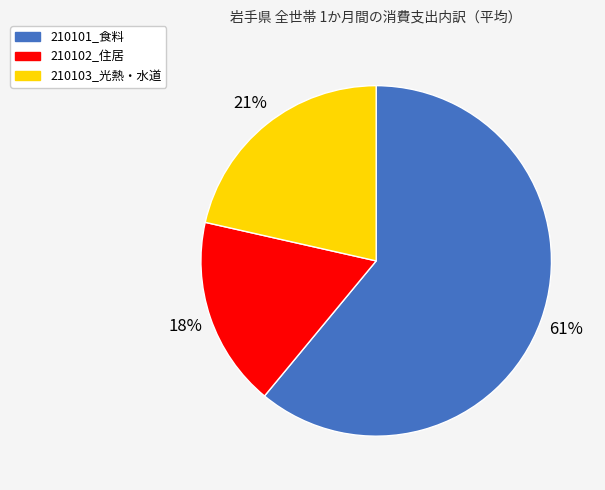

Is the sum of 210103_光熱・水道 and 210101_食料 greater than half?

Yes